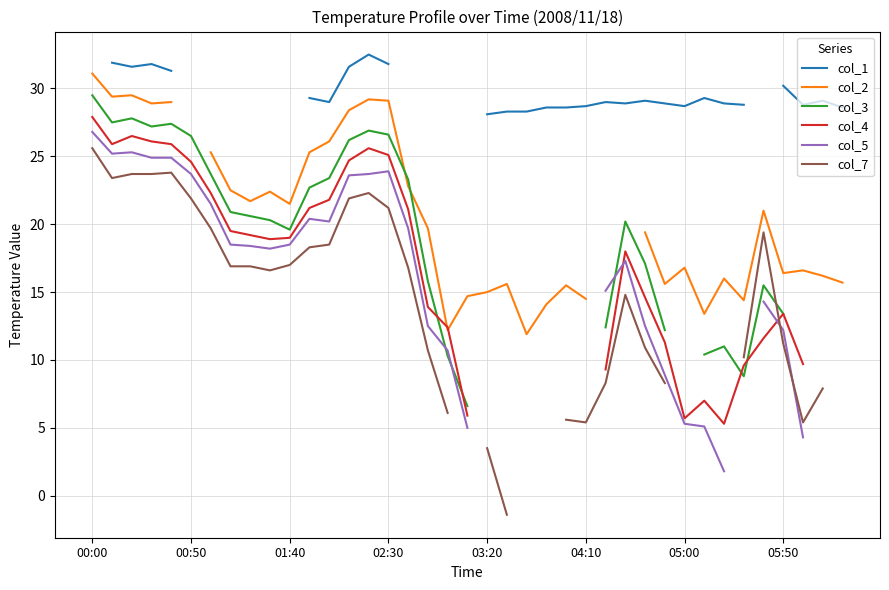

Does the chart display data point markers on the line(s)?

No